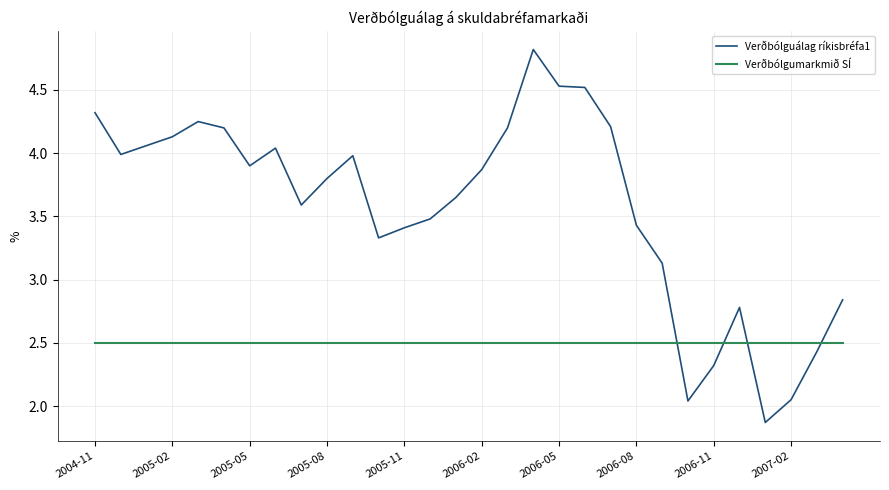

Which series has the largest total across all categories?

Verðbólguálag ríkisbréfa1